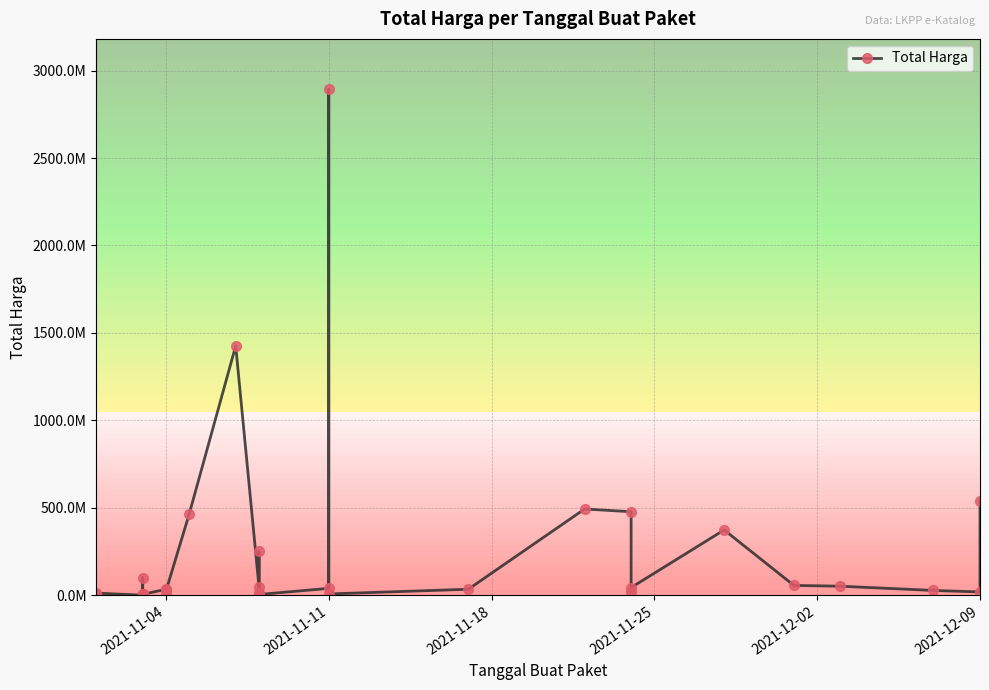

What is the difference between the maximum and minimum values?

2892044000